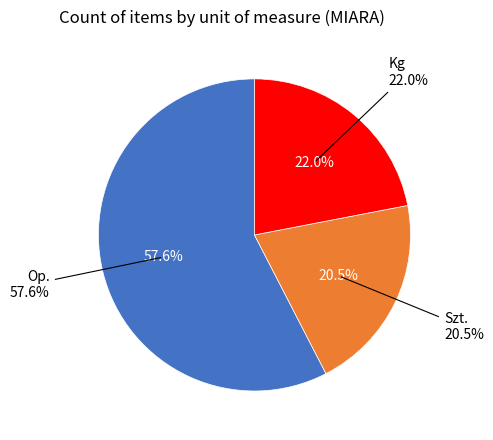

To the nearest percent, what is the difference between the largest and smallest slice percentages?

37%